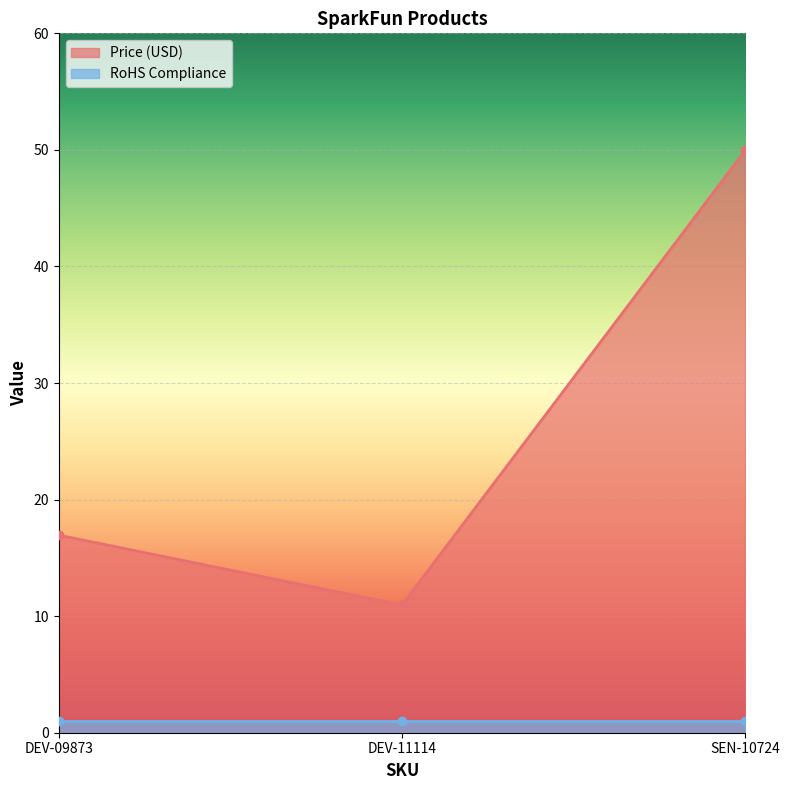

True or false: the data shows 27.4 at DEV-09873.

False